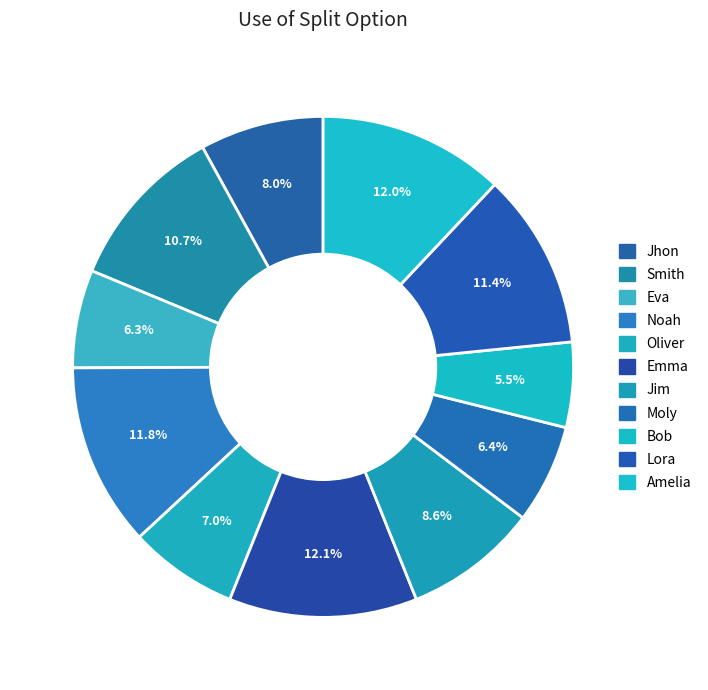

To the nearest percent, what percentage of the pie is Oliver?

7%